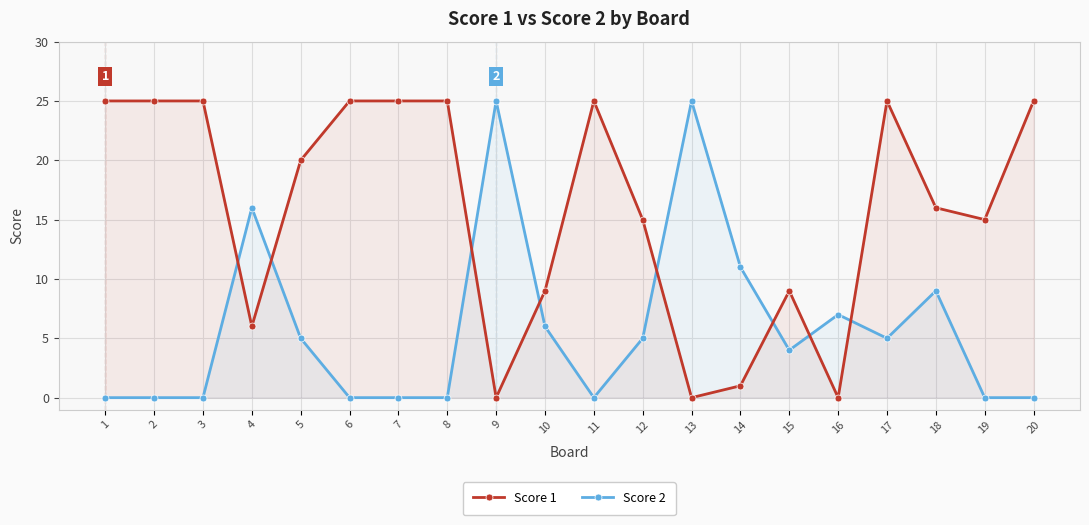

True or false: Score 1 has a value of 6 at 4.

True